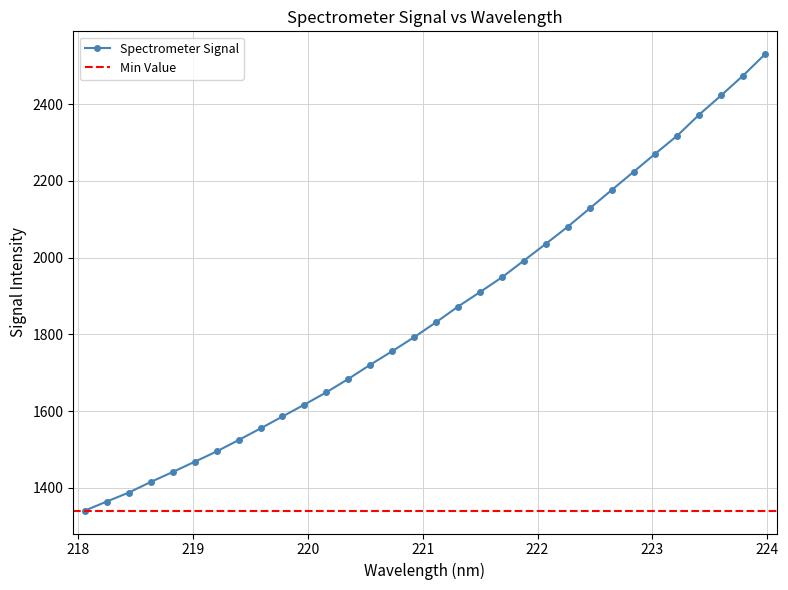

Does the chart display data point markers on the line(s)?

Yes